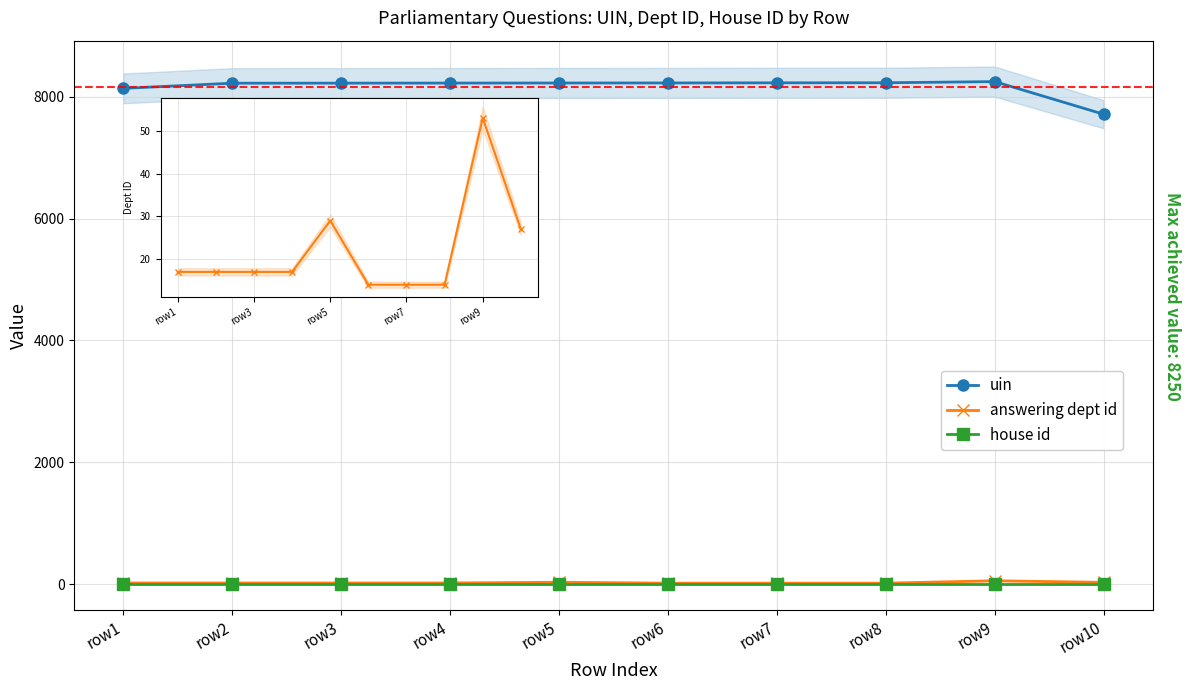

True or false: answering dept id has a value of 14 at row8.

True